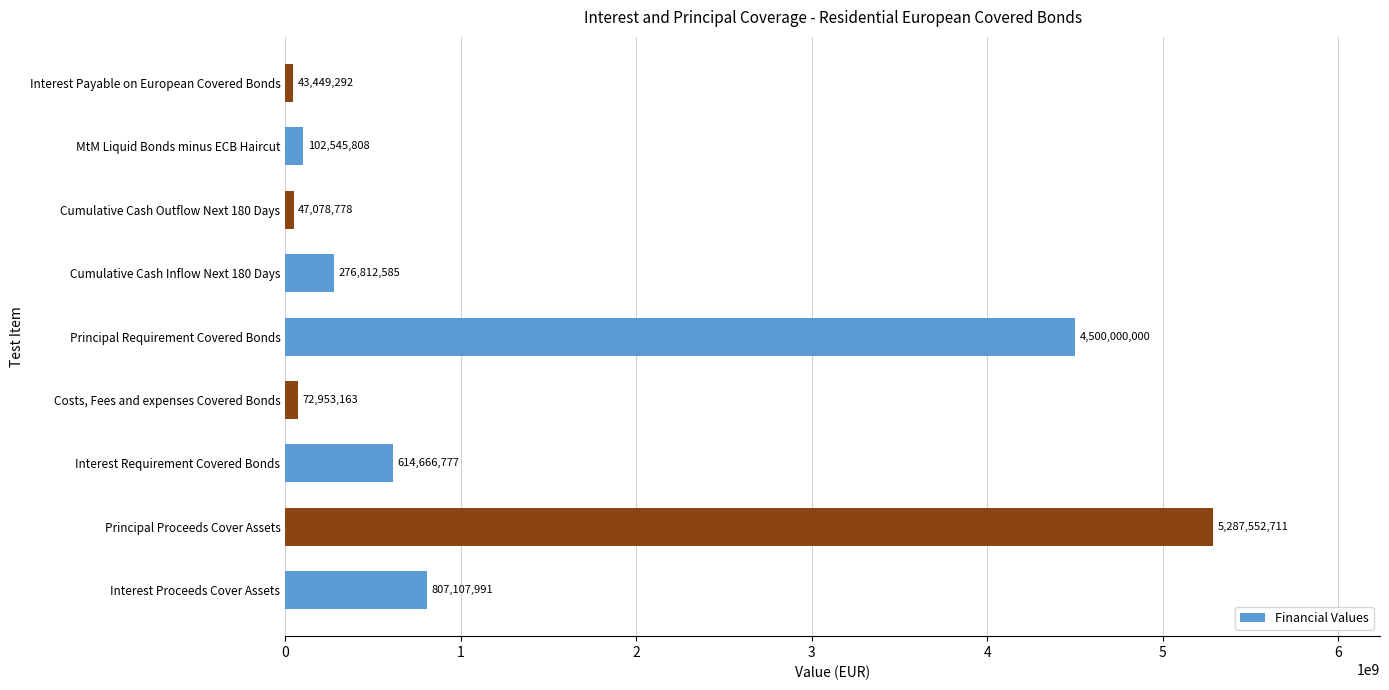

Count the number of categories in the chart.

9